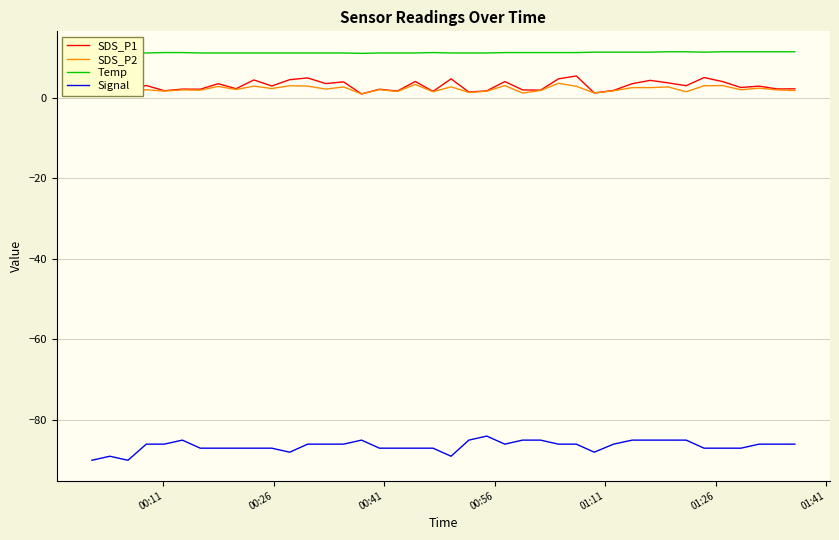

True or false: SDS_P1 and Temp cross at least once.

False